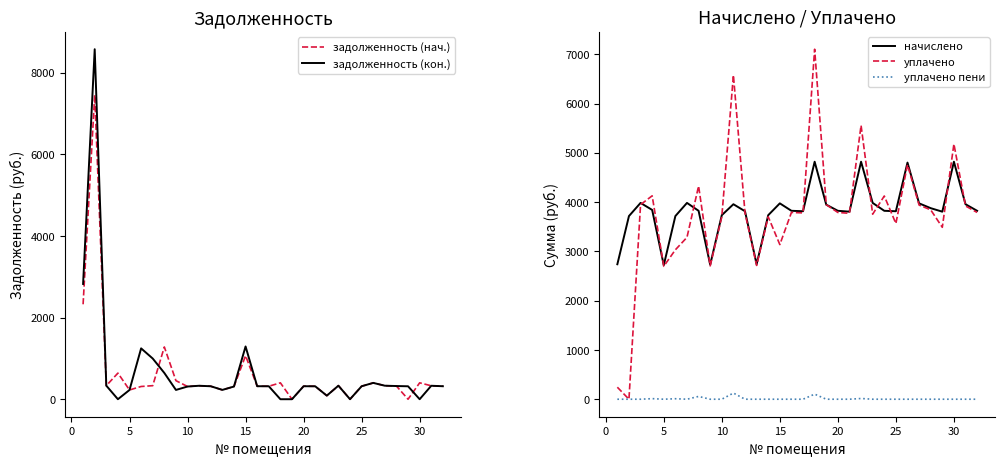

What is the value of the задолженность (нач.) point at the 16th from the left?

226.8